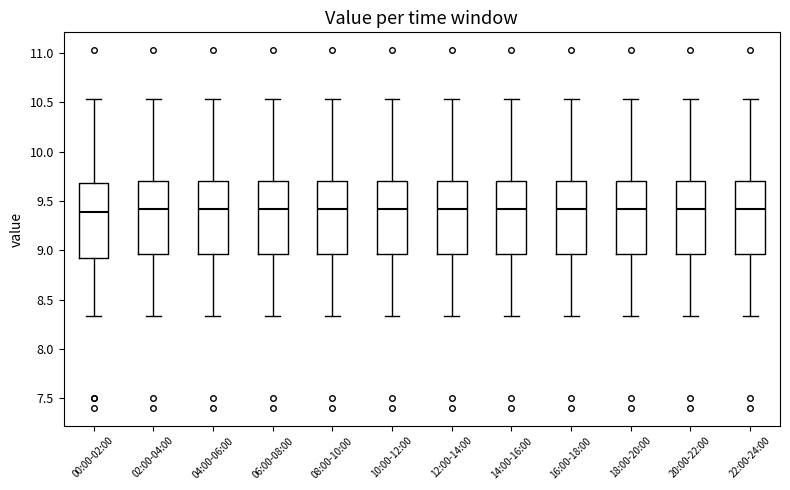

Reading left to right, transcribe this box plot: for each box, give where its median line is, the range the box spans, and where its two whiskers end, as read against the y-axis. The values are not printed on the chart, so give them approximately, as read against the axis.

00:00-02:00: median 9.40, box 8.90 to 9.70, whiskers 8.35 to 10.55
02:00-04:00: median 9.40, box 8.95 to 9.70, whiskers 8.35 to 10.55
04:00-06:00: median 9.40, box 8.95 to 9.70, whiskers 8.35 to 10.55
06:00-08:00: median 9.40, box 8.95 to 9.70, whiskers 8.35 to 10.55
08:00-10:00: median 9.40, box 8.95 to 9.70, whiskers 8.35 to 10.55
10:00-12:00: median 9.40, box 8.95 to 9.70, whiskers 8.35 to 10.55
12:00-14:00: median 9.40, box 8.95 to 9.70, whiskers 8.35 to 10.55
14:00-16:00: median 9.40, box 8.95 to 9.70, whiskers 8.35 to 10.55
16:00-18:00: median 9.40, box 8.95 to 9.70, whiskers 8.35 to 10.55
18:00-20:00: median 9.40, box 8.95 to 9.70, whiskers 8.35 to 10.55
20:00-22:00: median 9.40, box 8.95 to 9.70, whiskers 8.35 to 10.55
22:00-24:00: median 9.40, box 8.95 to 9.70, whiskers 8.35 to 10.55